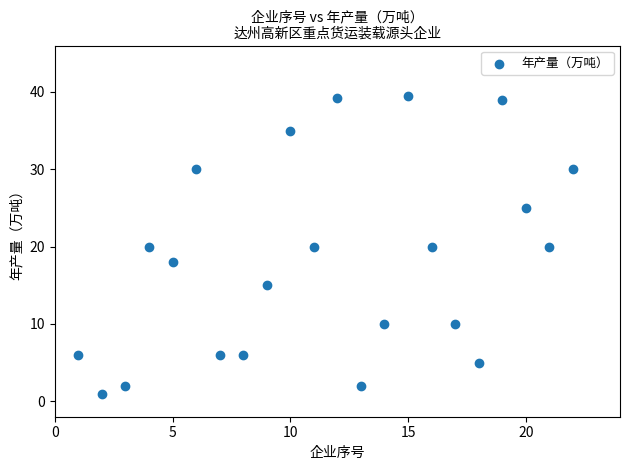

What is the range of X values (max minus min)?

21.0